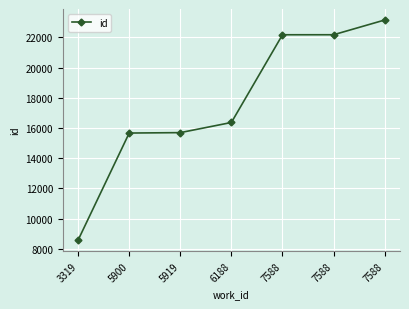

How many lines are shown in the chart?

1